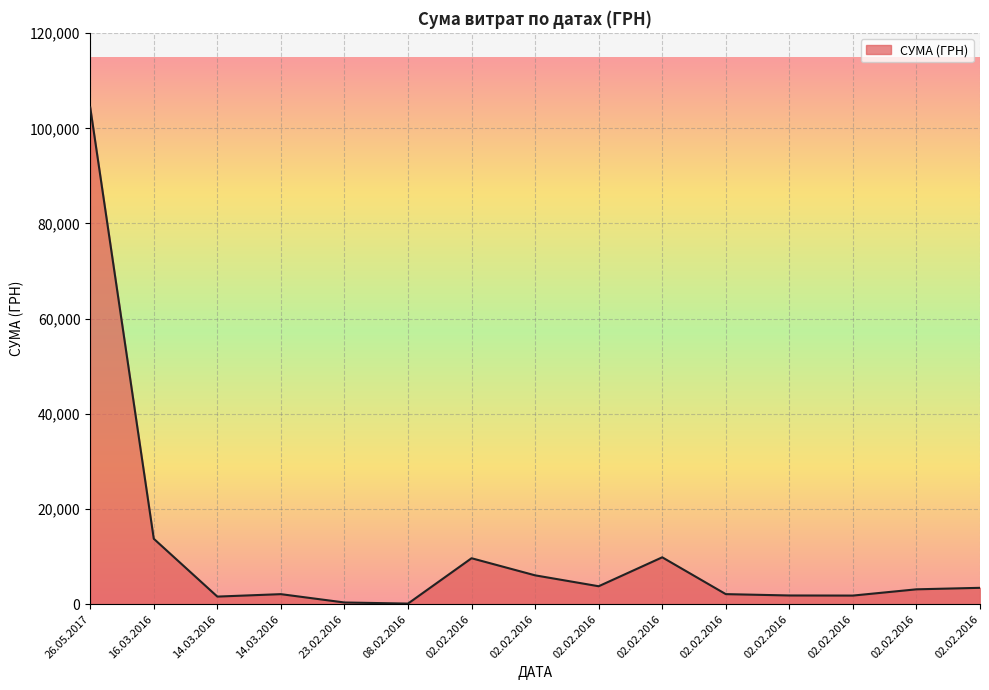

Reading left to right, transcribe all the data shown in this chart.

104400.0	13757.5	1605.4	2117.6	365.3	135.7	9665.3	6070.8	3780.0	9858.3	2123.5	1839.2	1817.8	3133.5	3447.6